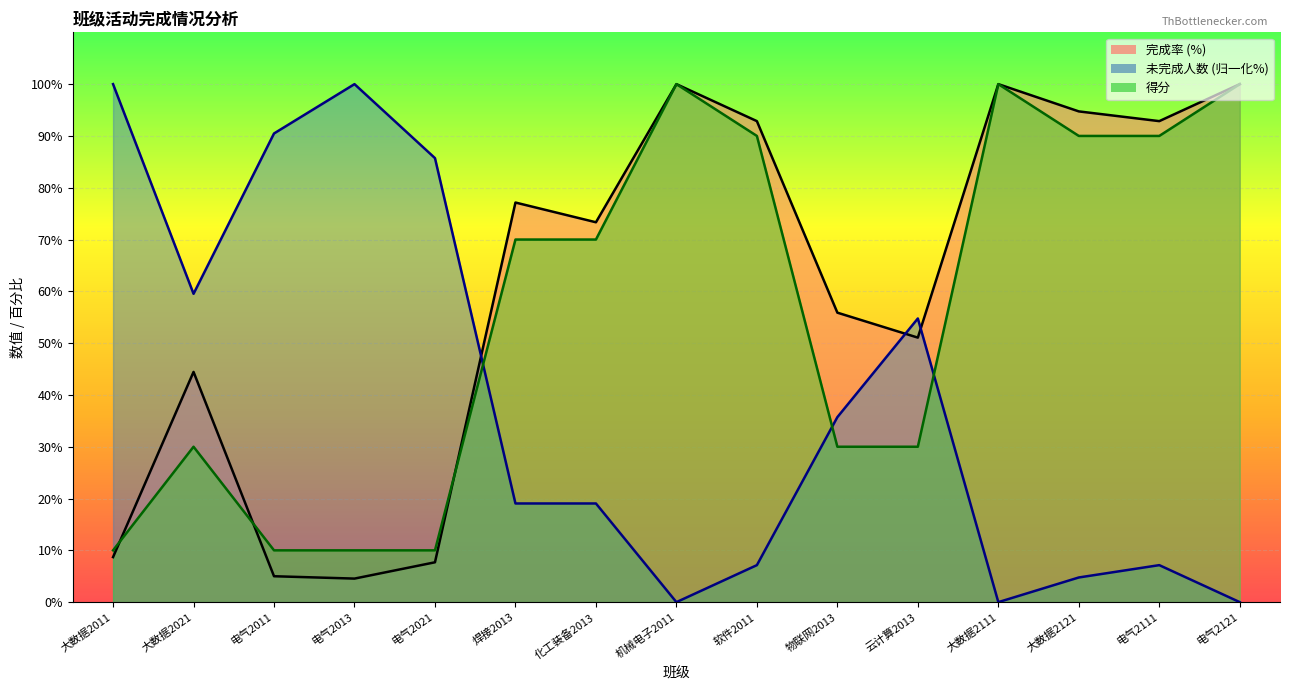

What position from the right is 电气2021?

11